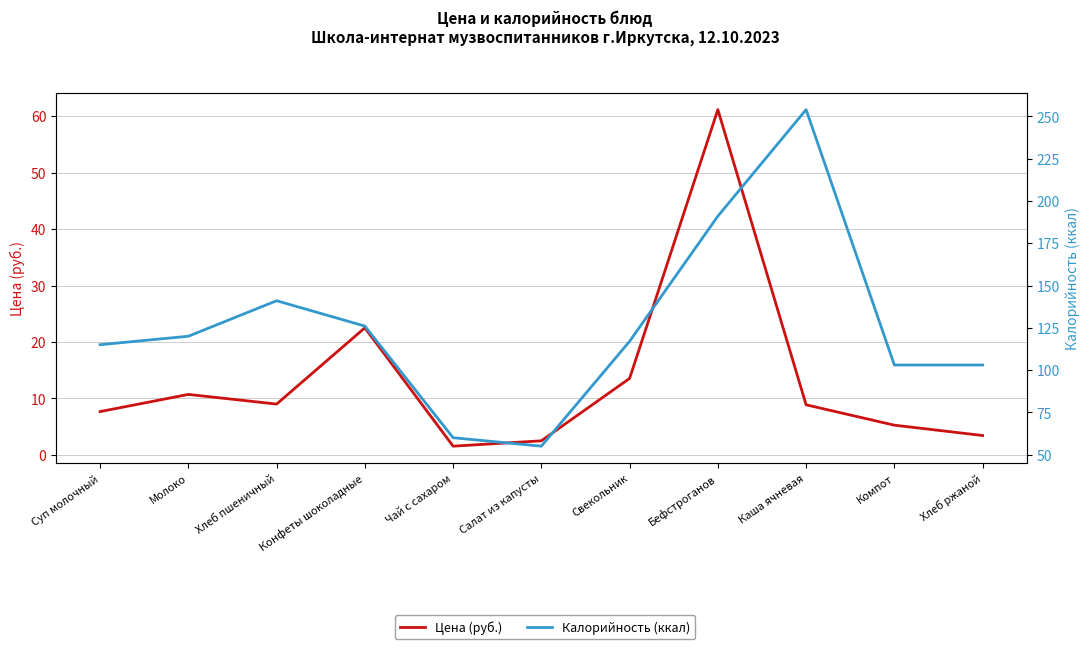

What is the difference between the maximum and second lowest values in the Цена (руб.) series?

58.7